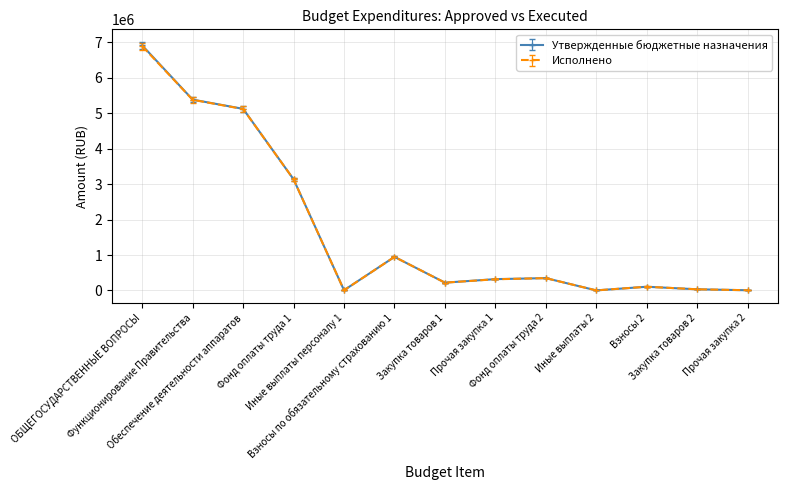

Does the chart have visible grid lines?

Yes